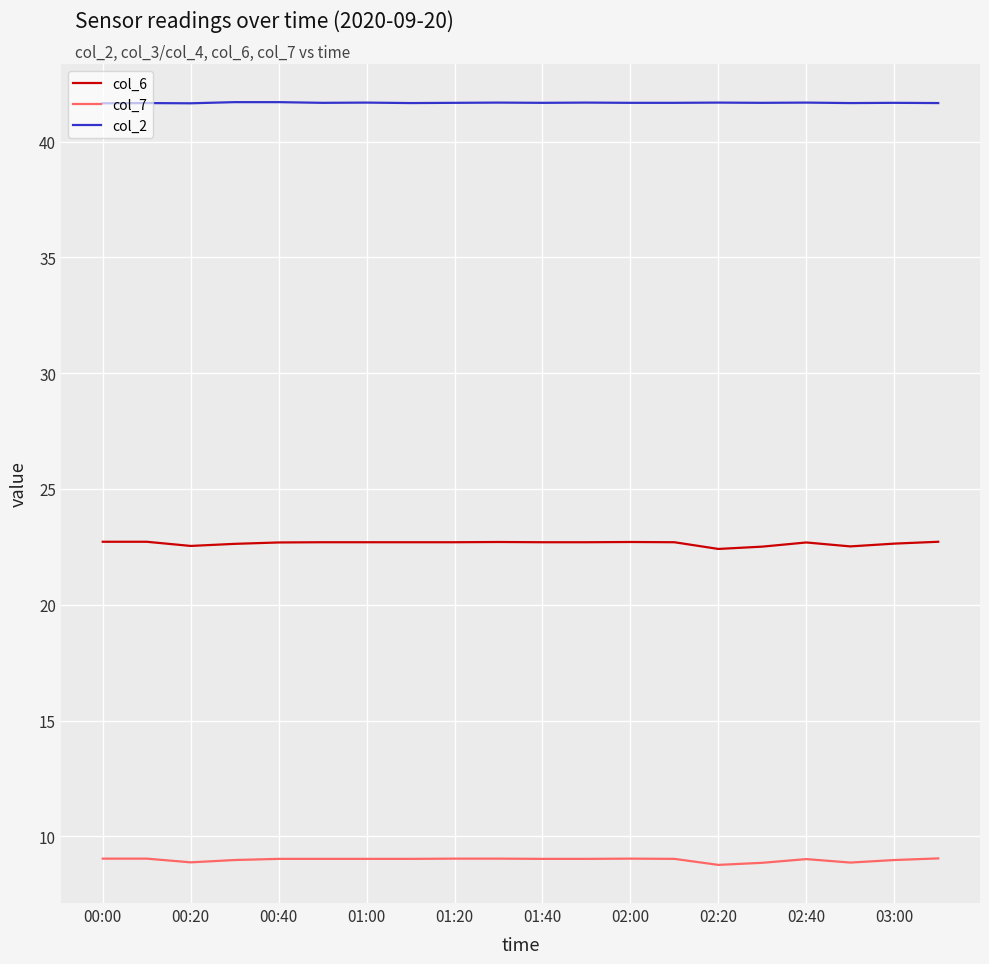

What is the smallest value displayed?

8.8